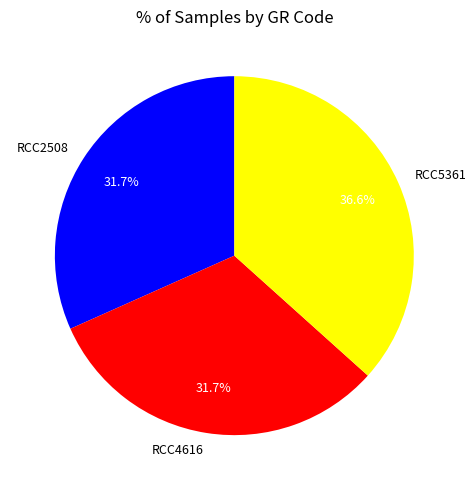

Which has a higher value, RCC4616 or RCC5361?

RCC5361